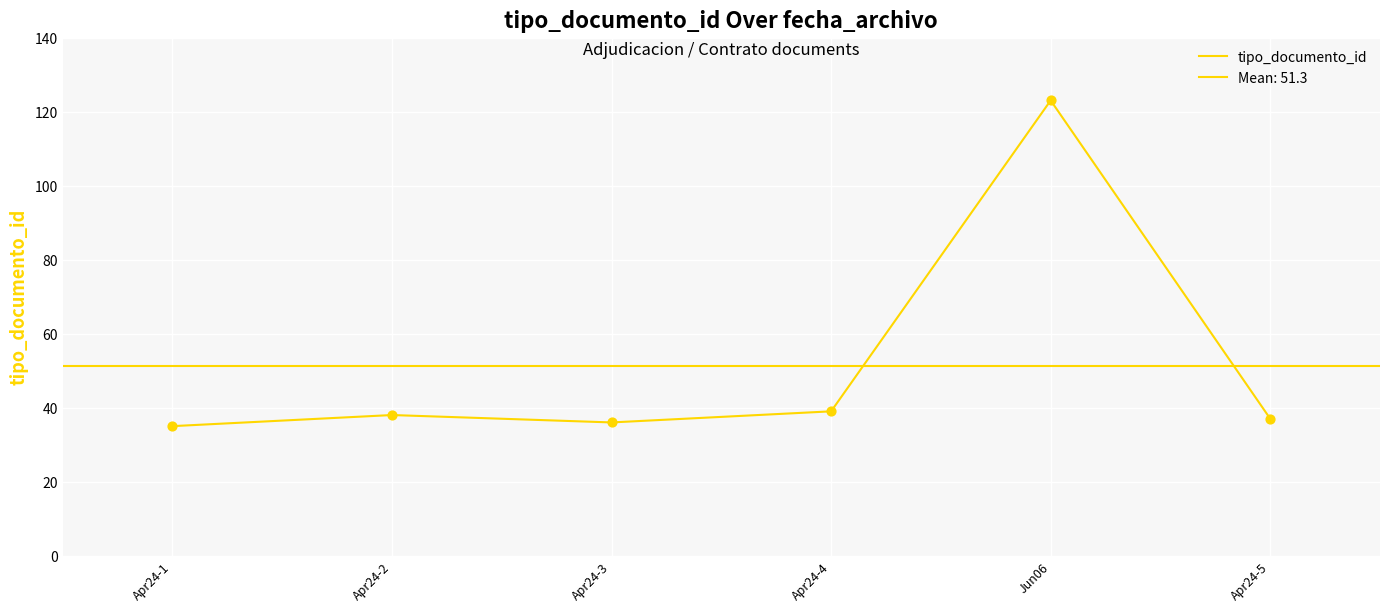

What is the change in value from Apr24-1 to Apr24-2?

+3